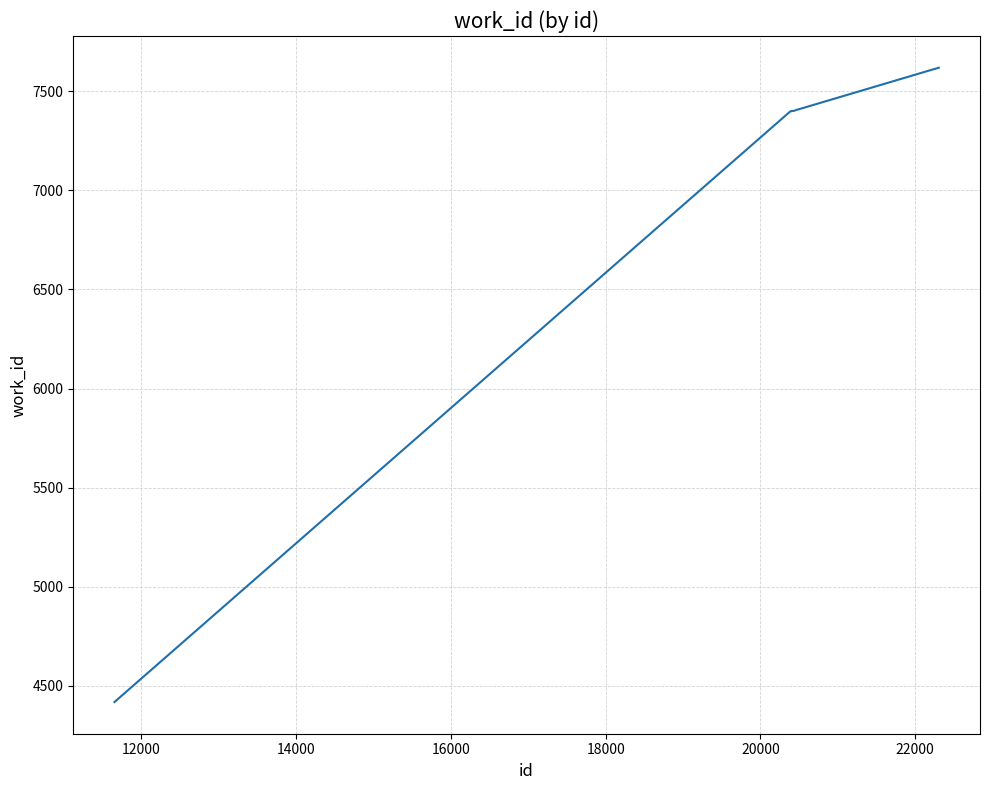

How many lines are shown in the chart?

1